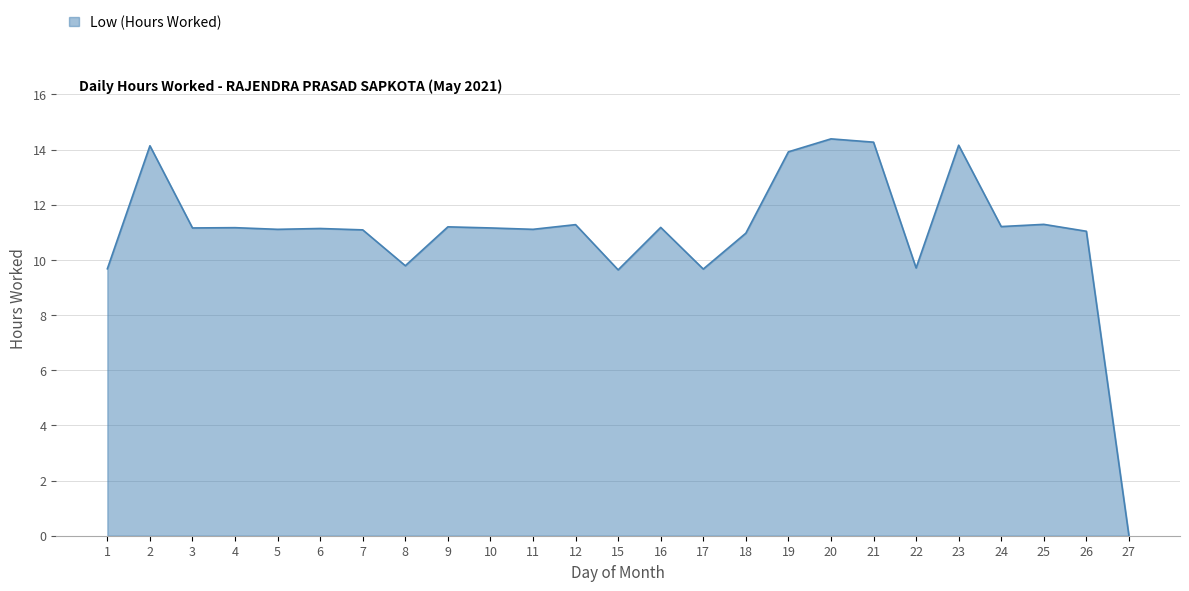

How many lines are shown in the chart?

1